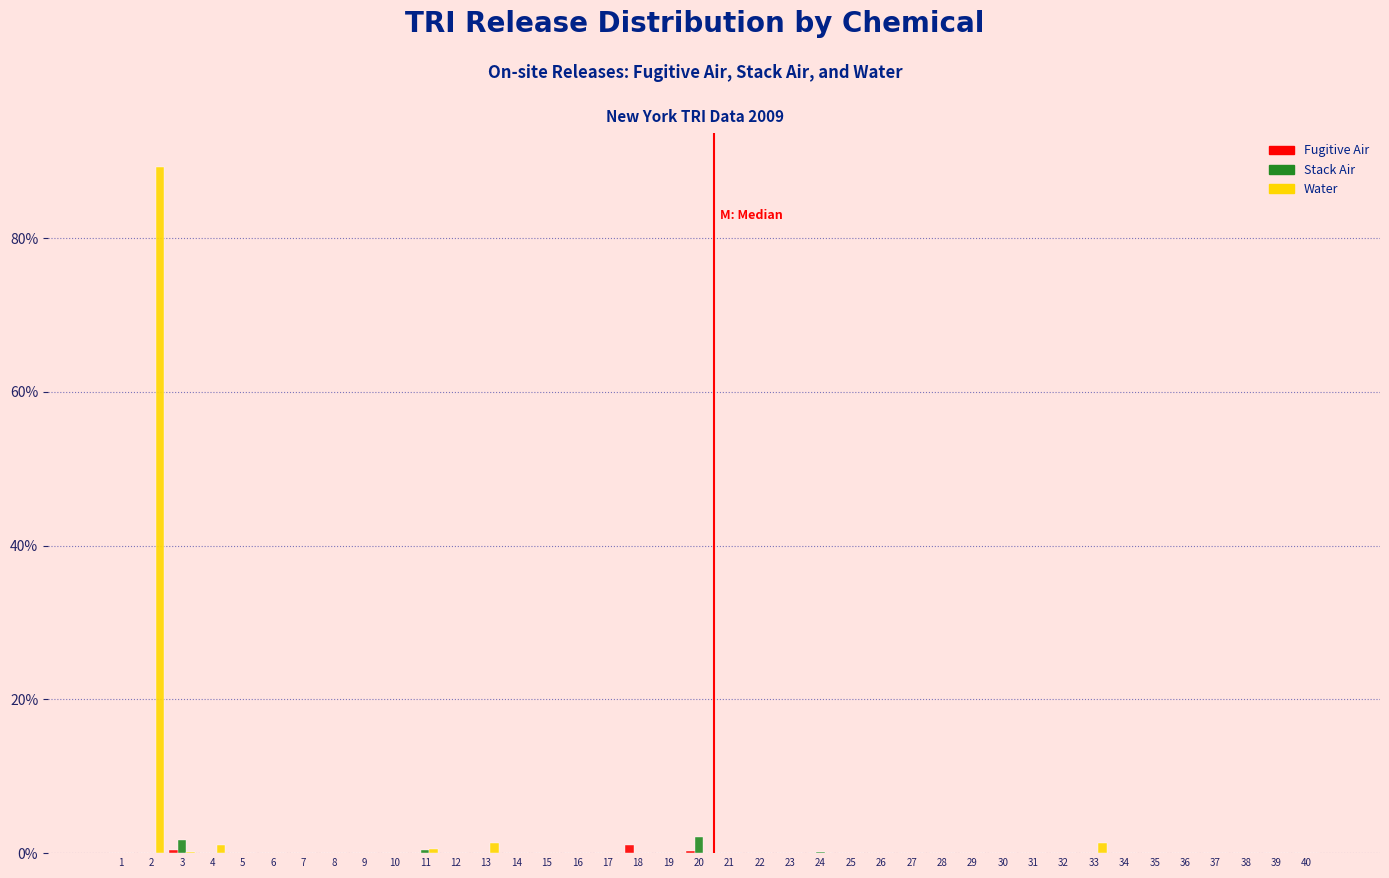

What is the sum of all Stack Air values?

4.7